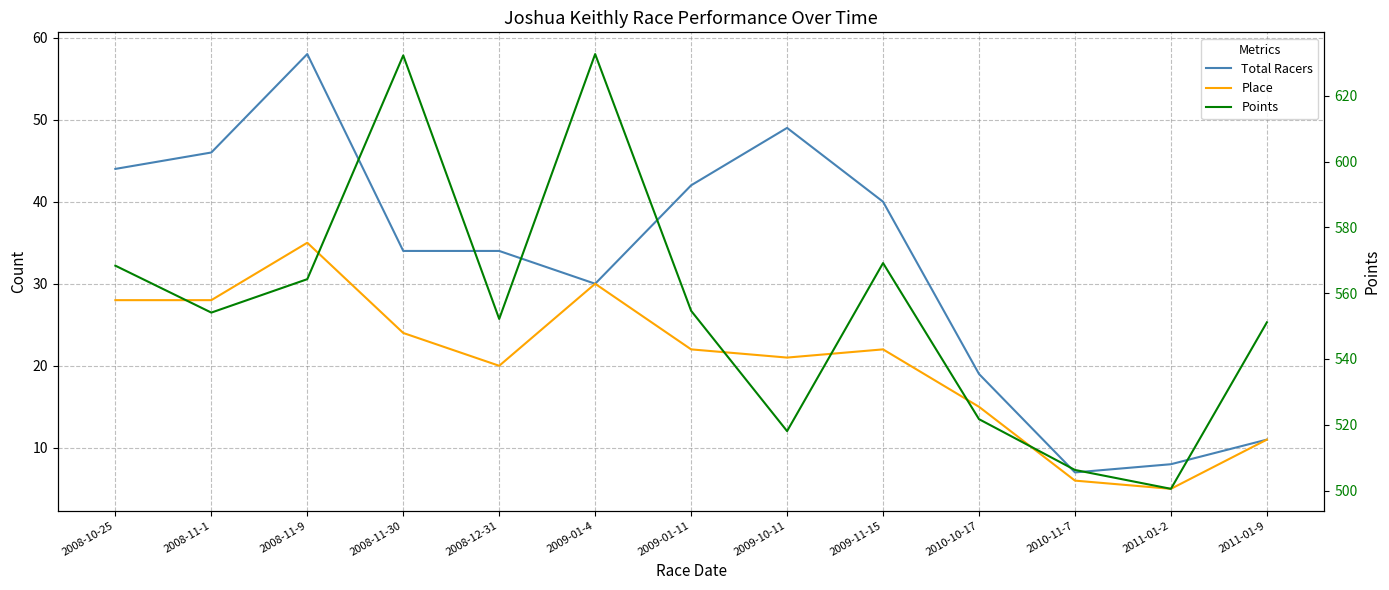

What is the approximate value of Total Racers at 2008-12-31?

34.0